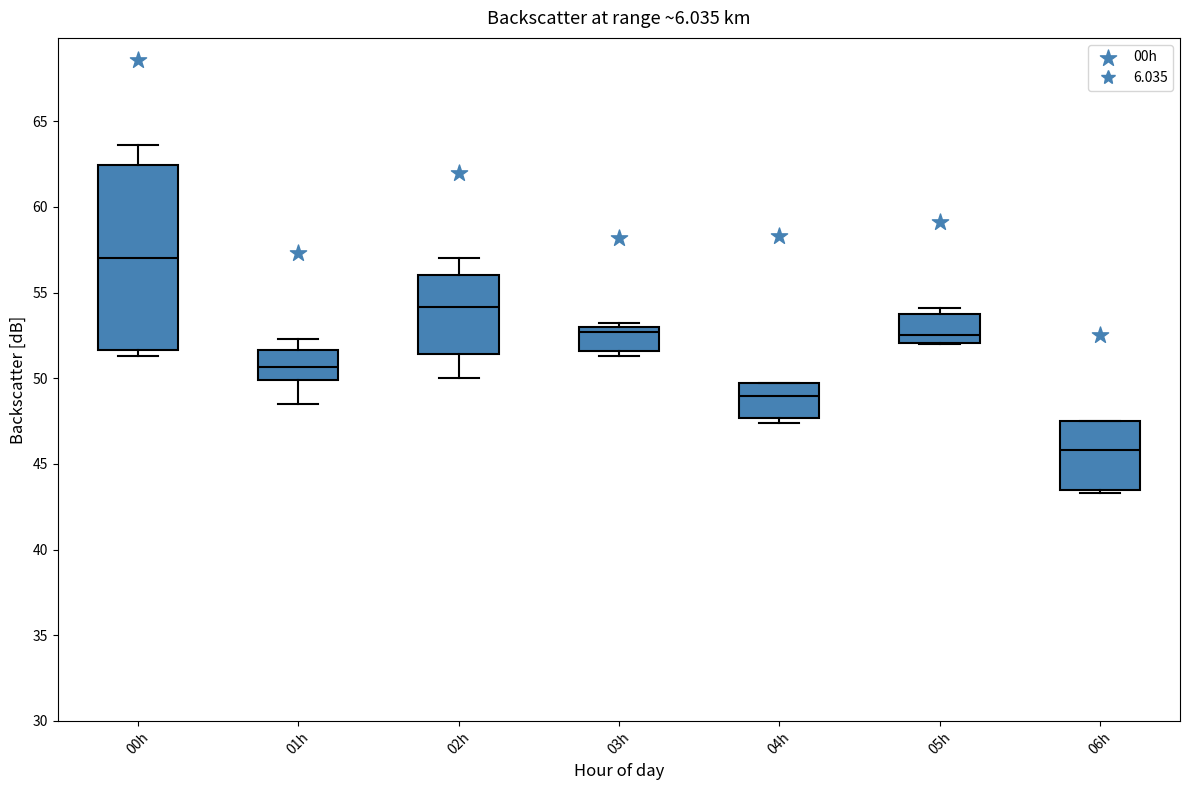

Reading left to right, transcribe this box plot: for each box, give where its median line is, the range the box spans, and where its two whiskers end, as read against the y-axis. The values are not printed on the chart, so give them approximately, as read against the axis.

00h: median 57.0, box 51.5 to 62.5, whiskers 51.5 (just below the box's lower edge) to 63.5
01h: median 50.5, box 50.0 to 51.5, whiskers 48.5 to 52.5
02h: median 54.0, box 51.5 to 56.0, whiskers 50.0 to 57.0
03h: median 52.5, box 51.5 to 53.0, whiskers 51.5 (just below the box's lower edge) to 53.0 (just above the box's upper edge)
04h: median 49.0, box 47.5 to 49.5, whiskers 47.5 (just below the box's lower edge) to 49.5
05h: median 52.5, box 52.0 to 54.0, whiskers 52.0 to 54.0 (just above the box's upper edge)
06h: median 46.0, box 43.5 to 47.5, whiskers 43.5 (just below the box's lower edge) to 47.5